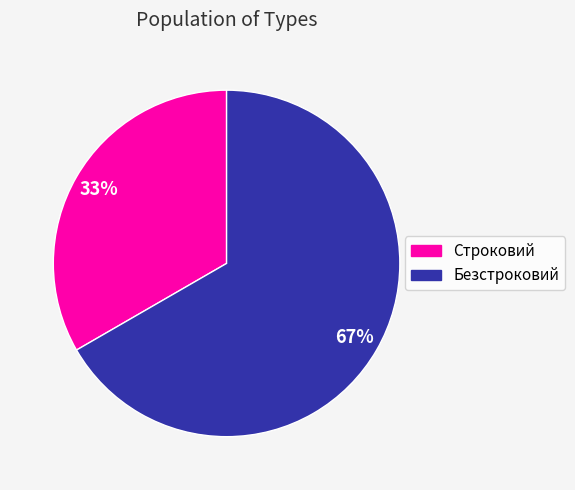

What is the majority slice?

Безстроковий